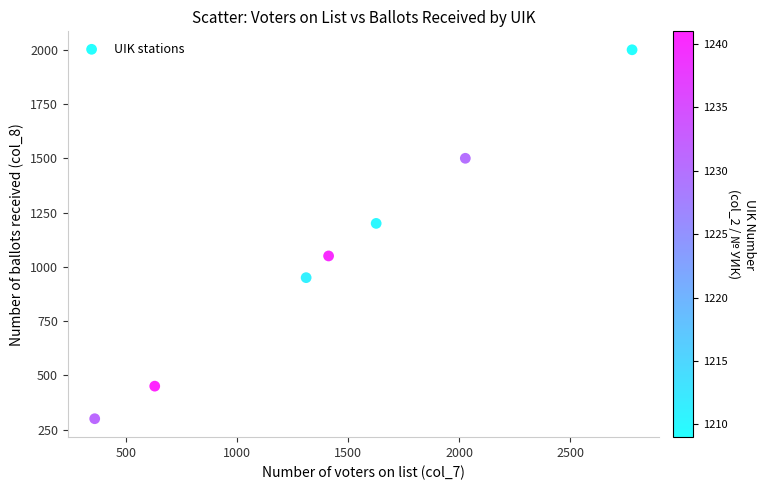

What Y value in the scatter plot is closest to 1150?

1200